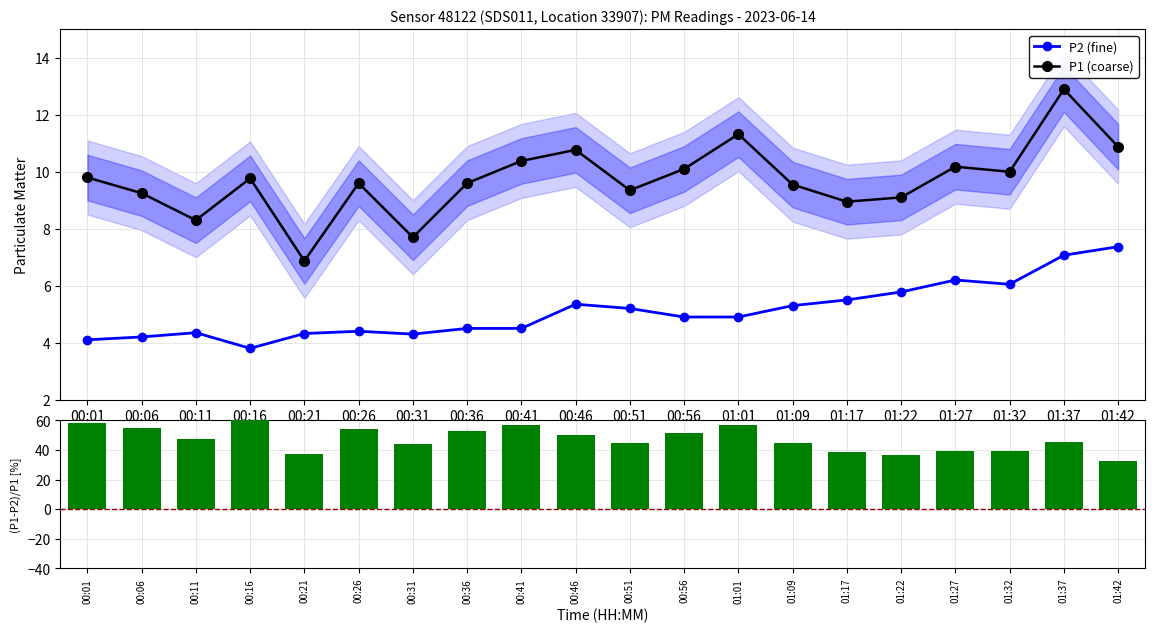

How many categories are shown in the chart?

20